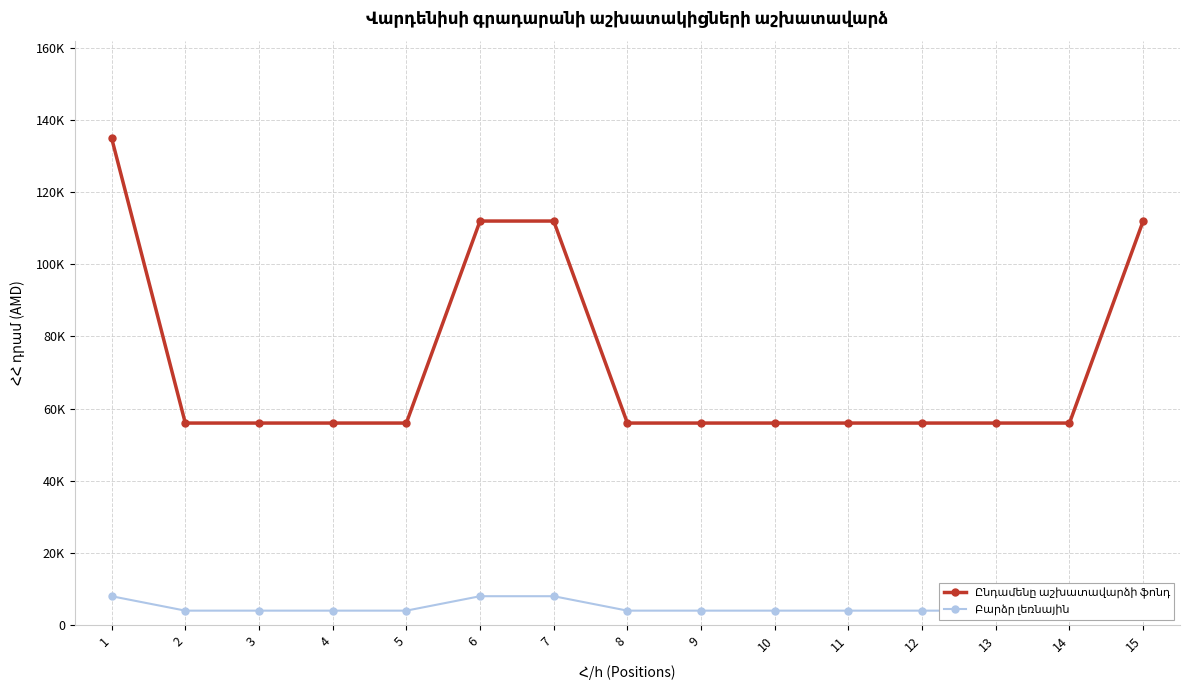

What is the minimum value for Ընդամենը աշխատավարձի ֆոնդ?

56000